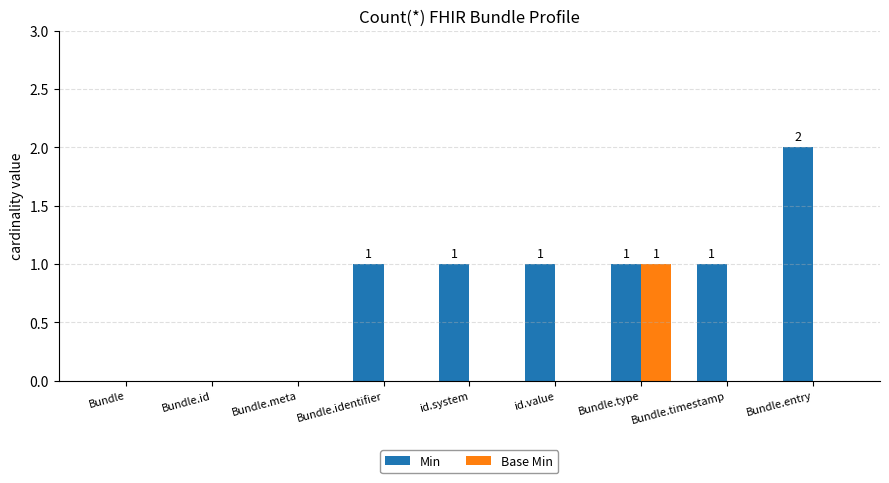

What is the sum of all Min values?

7